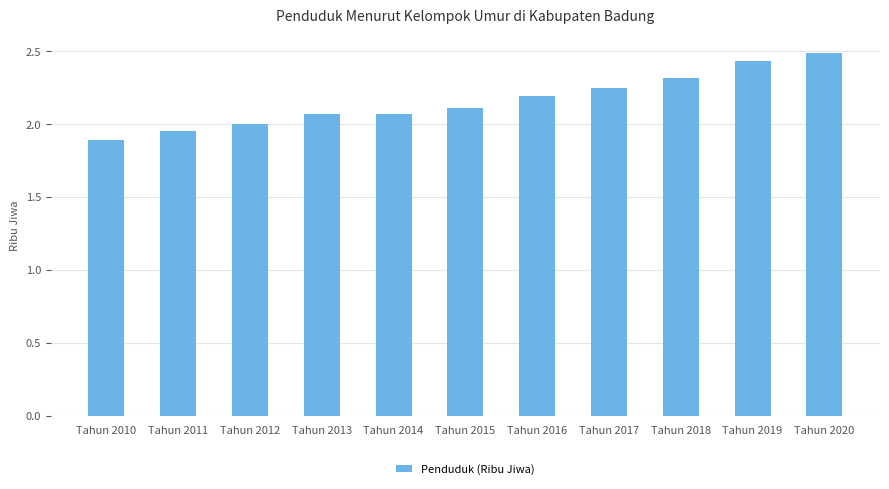

What is the change in value from Tahun 2013 to Tahun 2017?

+0.2